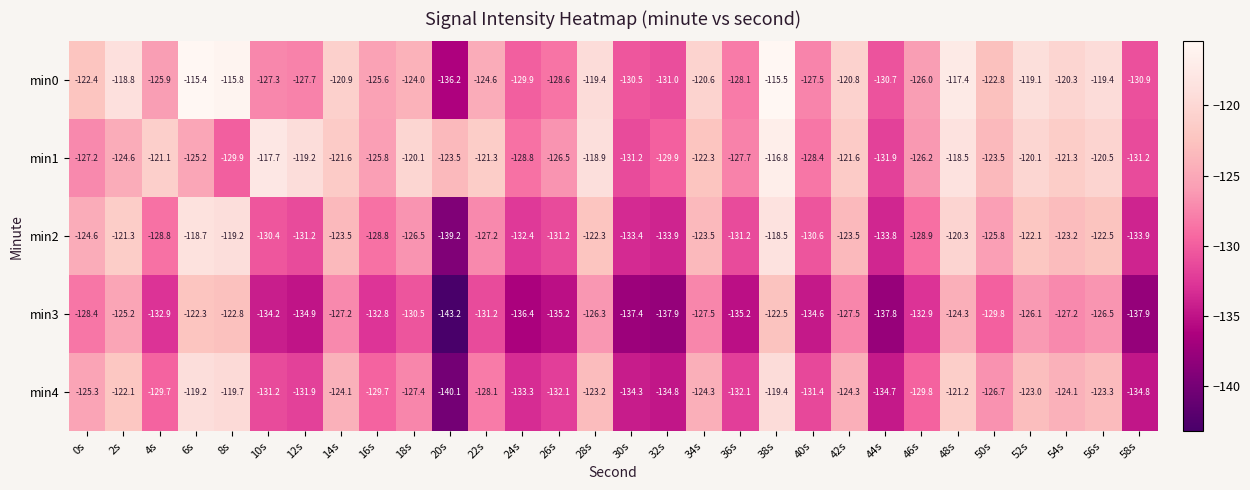

The value of min1 at 50s is -168.4. True or false?

False